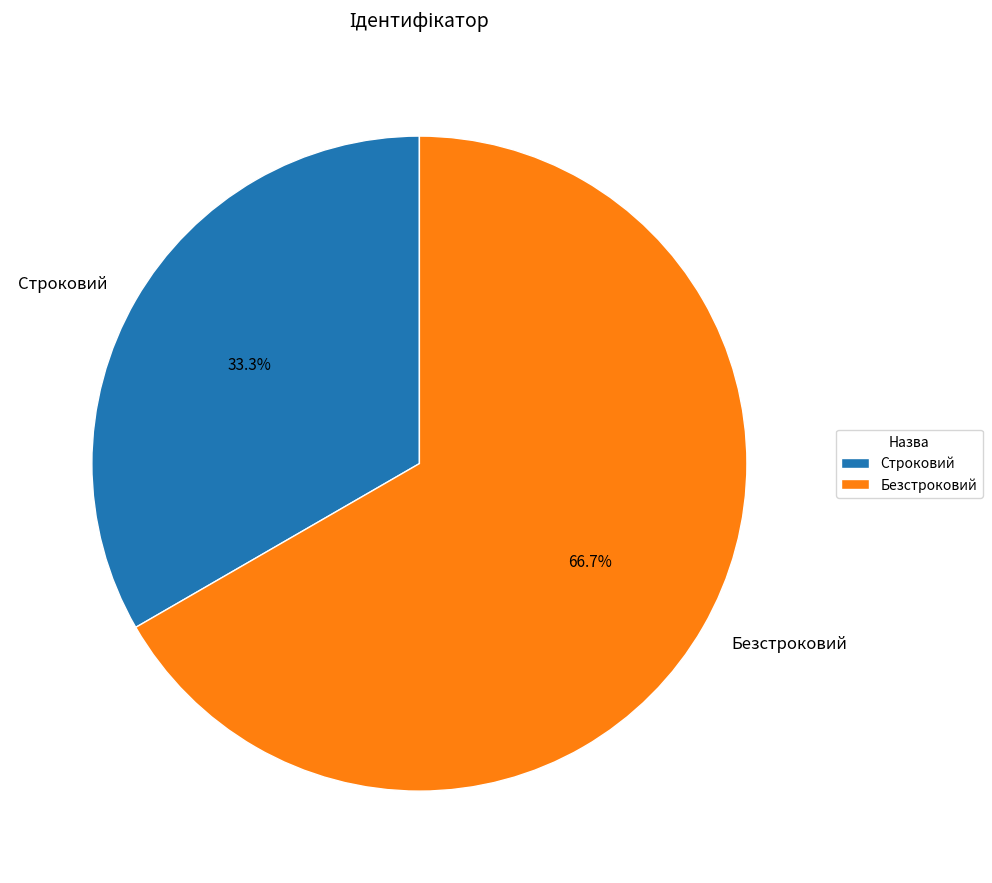

What is the largest slice in the pie chart?

Безстроковий